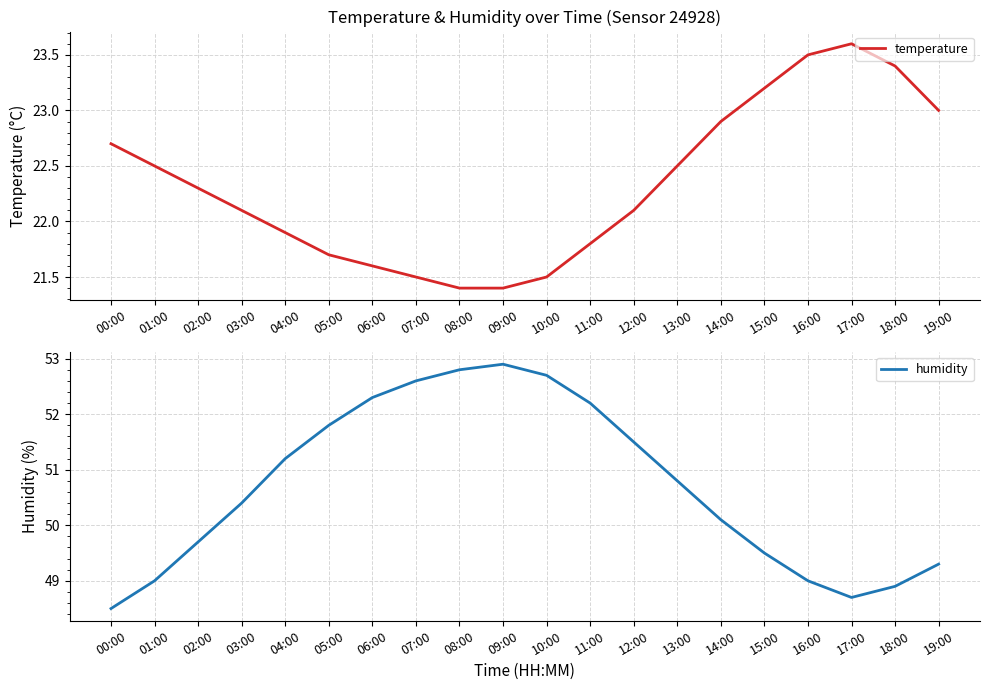

Where is humidity nearest to the value 50?

14:00